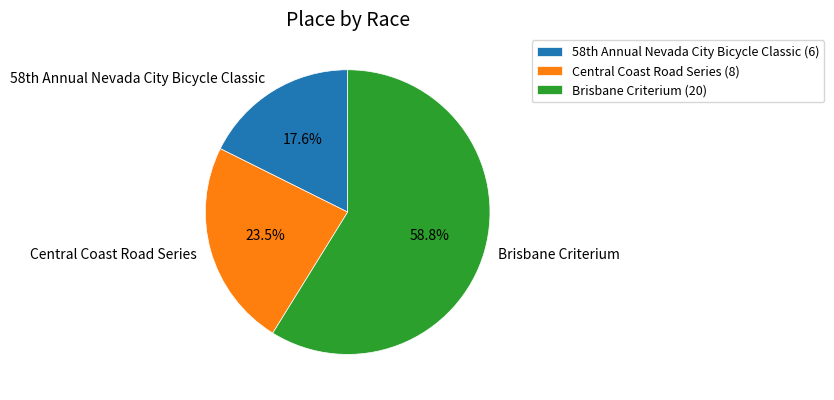

Is it true that Brisbane Criterium is 59% of the pie?

True